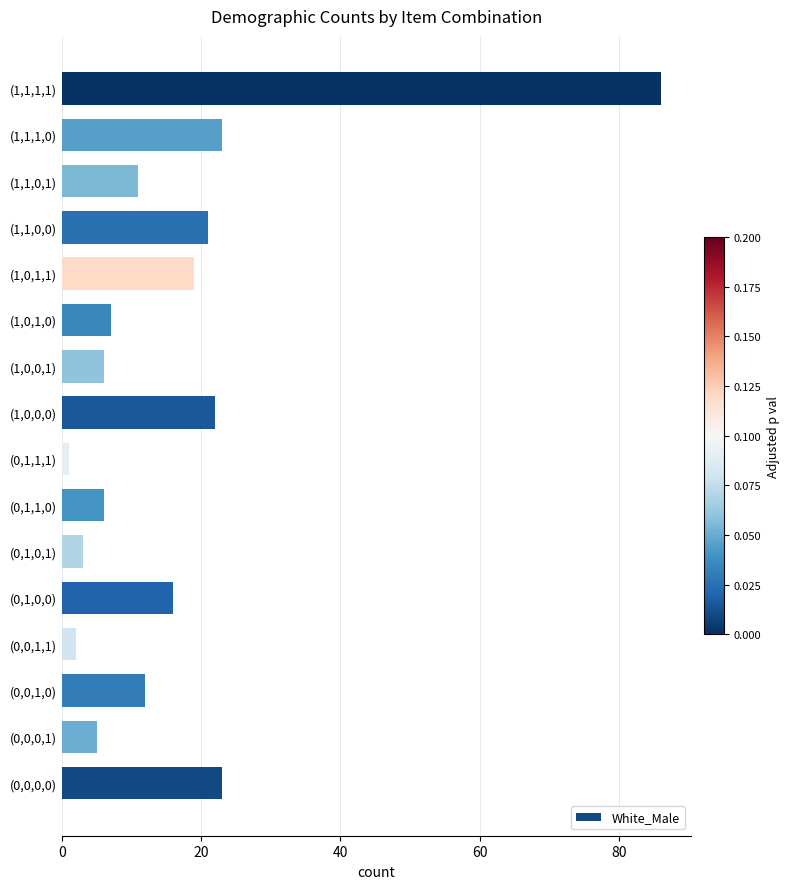

Reading bottom to top, list all the values displayed in this chart.

(0,0,0,0)=23	(0,0,0,1)=5	(0,0,1,0)=12	(0,0,1,1)=2	(0,1,0,0)=16	(0,1,0,1)=3	(0,1,1,0)=6	(0,1,1,1)=1	(1,0,0,0)=22	(1,0,0,1)=6	(1,0,1,0)=7	(1,0,1,1)=19	(1,1,0,0)=21	(1,1,0,1)=11	(1,1,1,0)=23	(1,1,1,1)=86